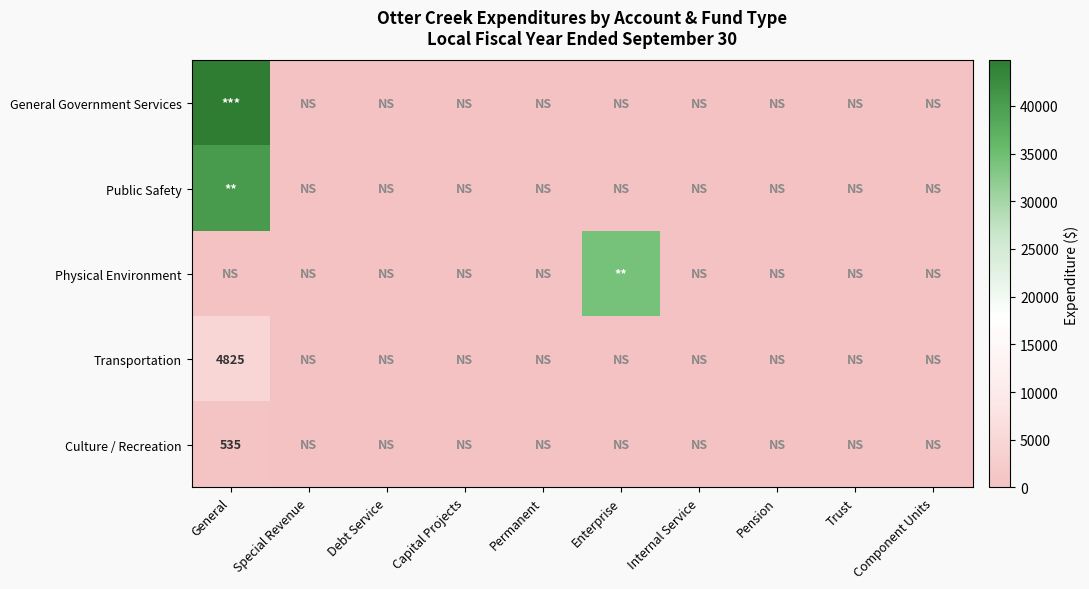

Which category has the highest value in the Public Safety series?

General